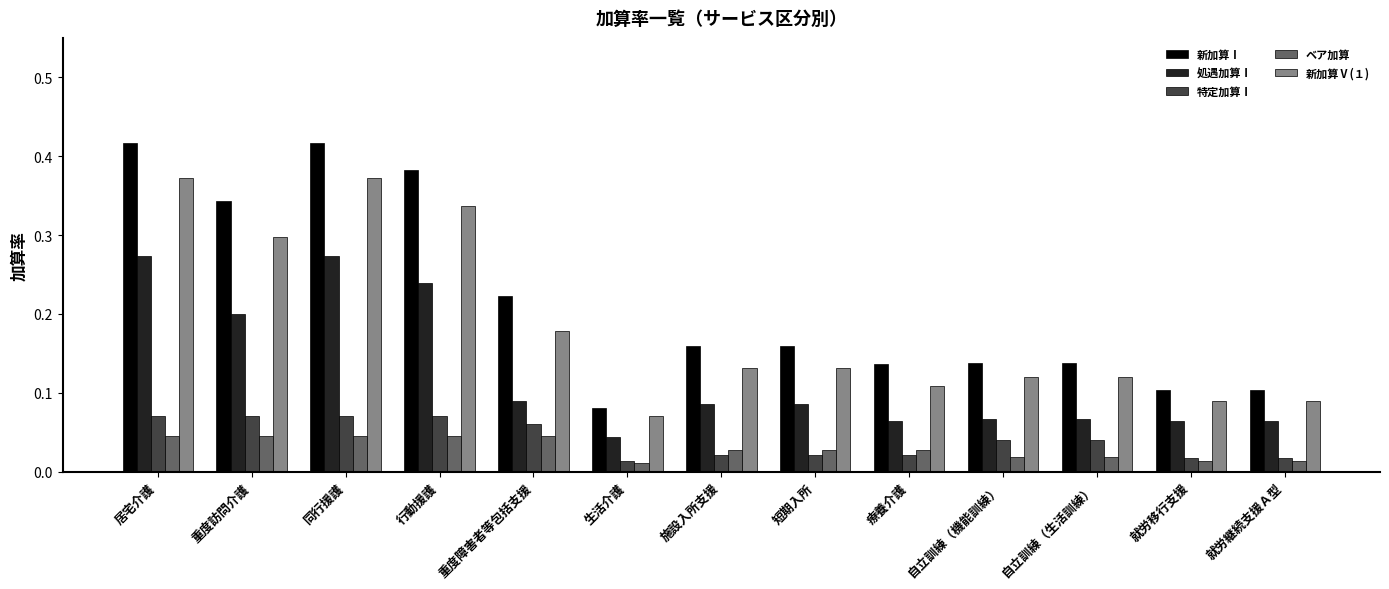

Rank the series by their maximum value, from lowest to highest.

ベア加算, 特定加算Ⅰ, 処遇加算Ⅰ, 新加算Ⅴ(１), 新加算Ⅰ